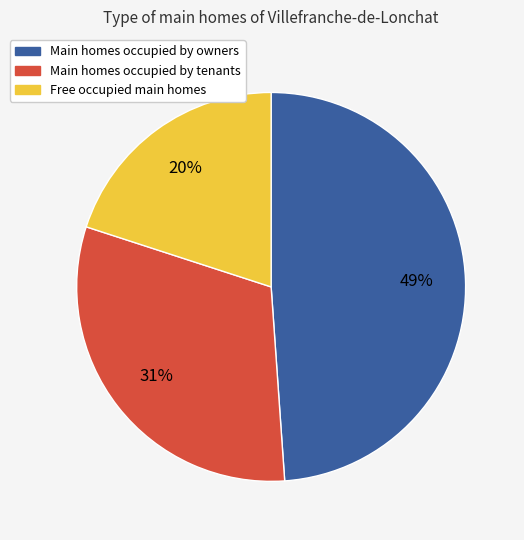

To the nearest percent, what is the difference between the largest and smallest slice percentages?

29%